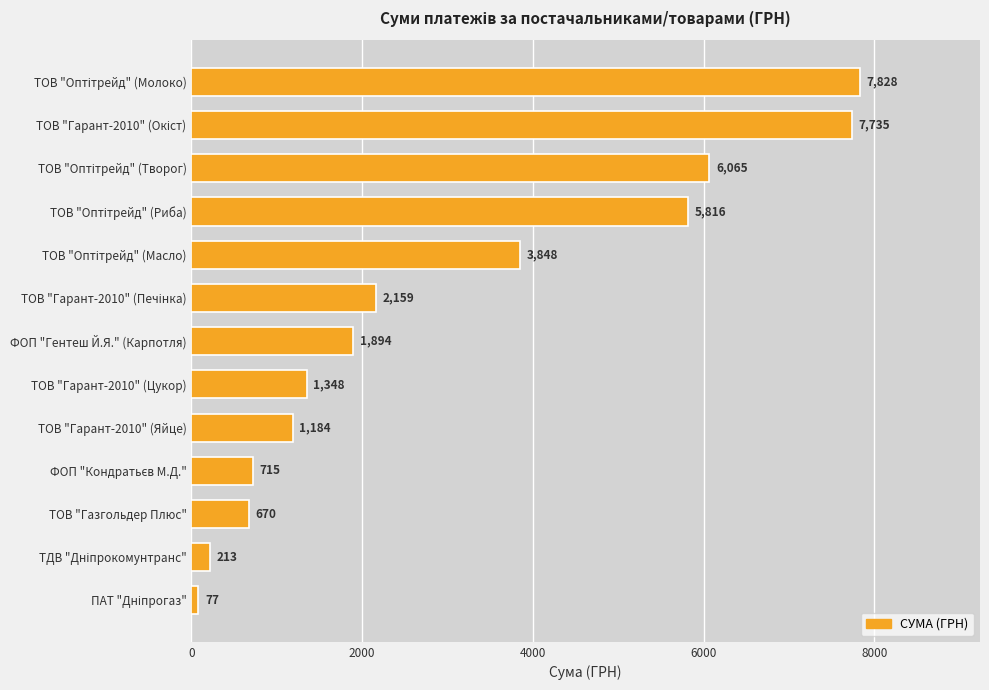

The value at ТОВ "Гарант-2010" (Яйце) is 338.7. True or false?

False